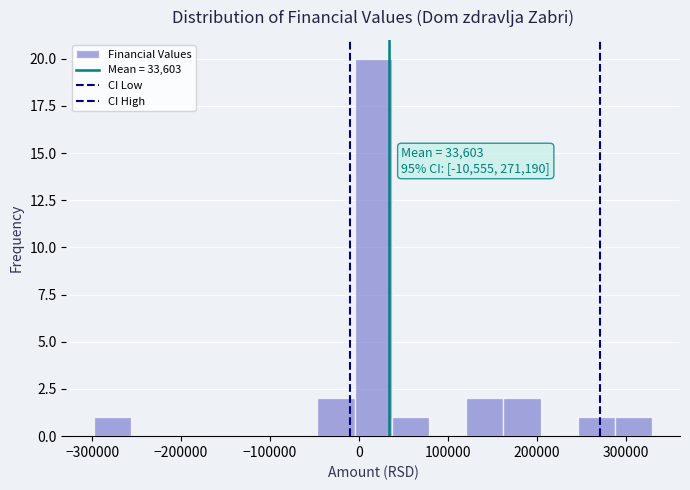

Which range on the x-axis has the tallest bar?

0 to 40000